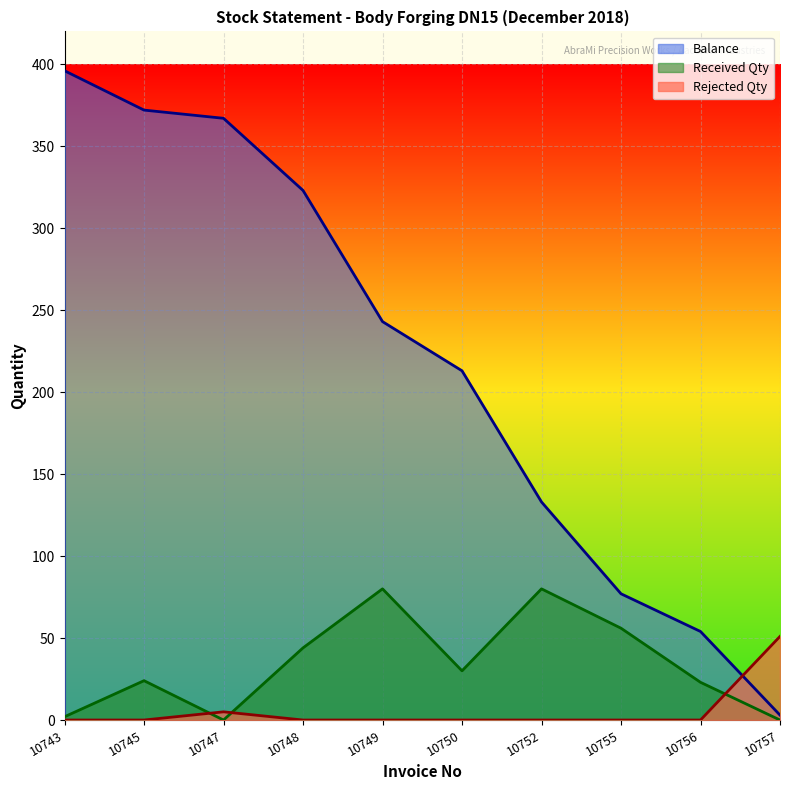

Reading left to right, list all the values displayed in this chart.

Balance: 396	372	367	323	243	213	133	77	54	3
Received Qty: 2	24	0	44	80	30	80	56	23	0
Rejected Qty: 0	0	5	0	0	0	0	0	0	51